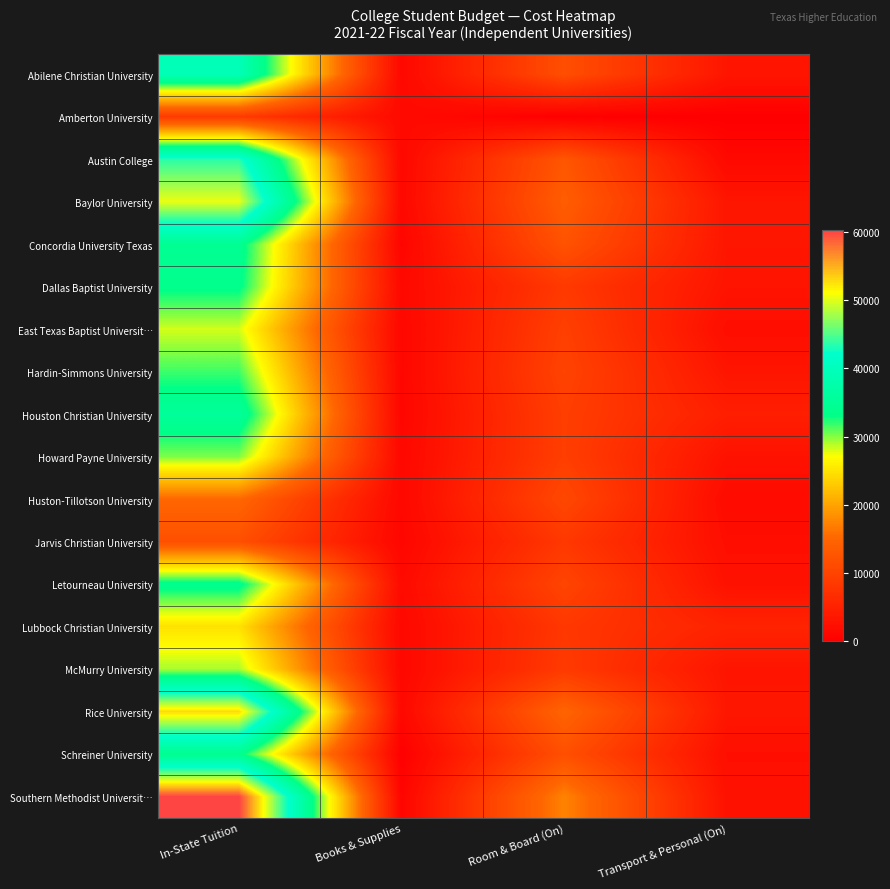

Which series has the widest spread of values?

Southern Methodist Universit…